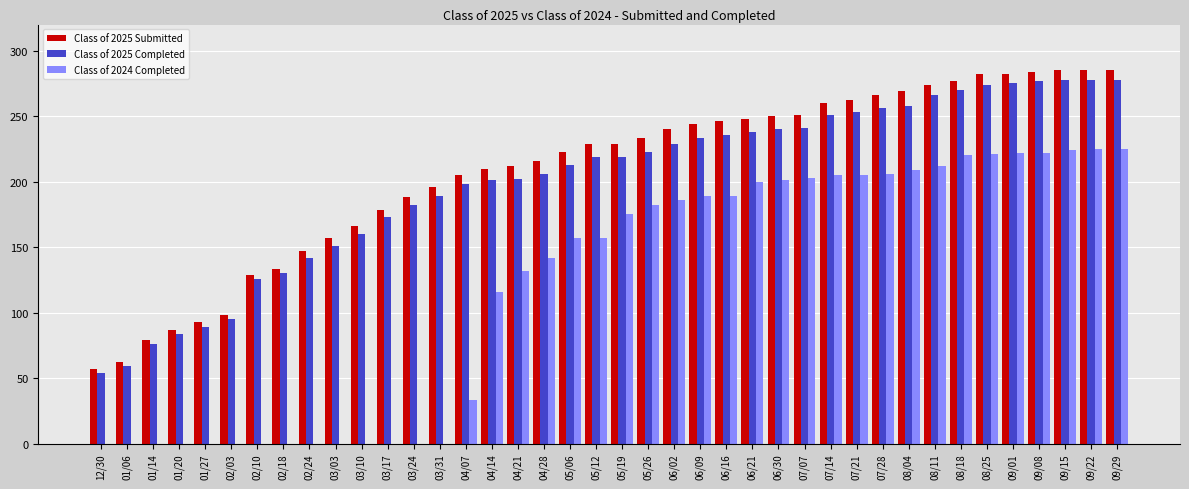

Is the value of Class of 2025 Submitted at 12/30 greater than the value of Class of 2025 Completed at 05/19?

No